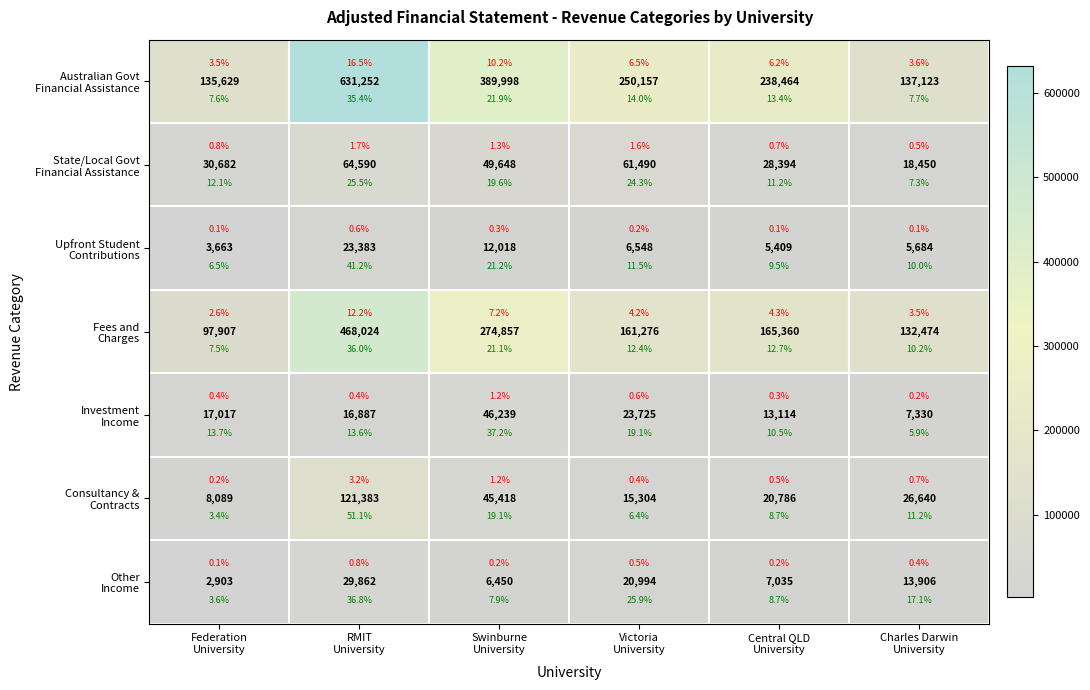

How many data points in State/Local Govt Financial Assistance are less than 49648?

3